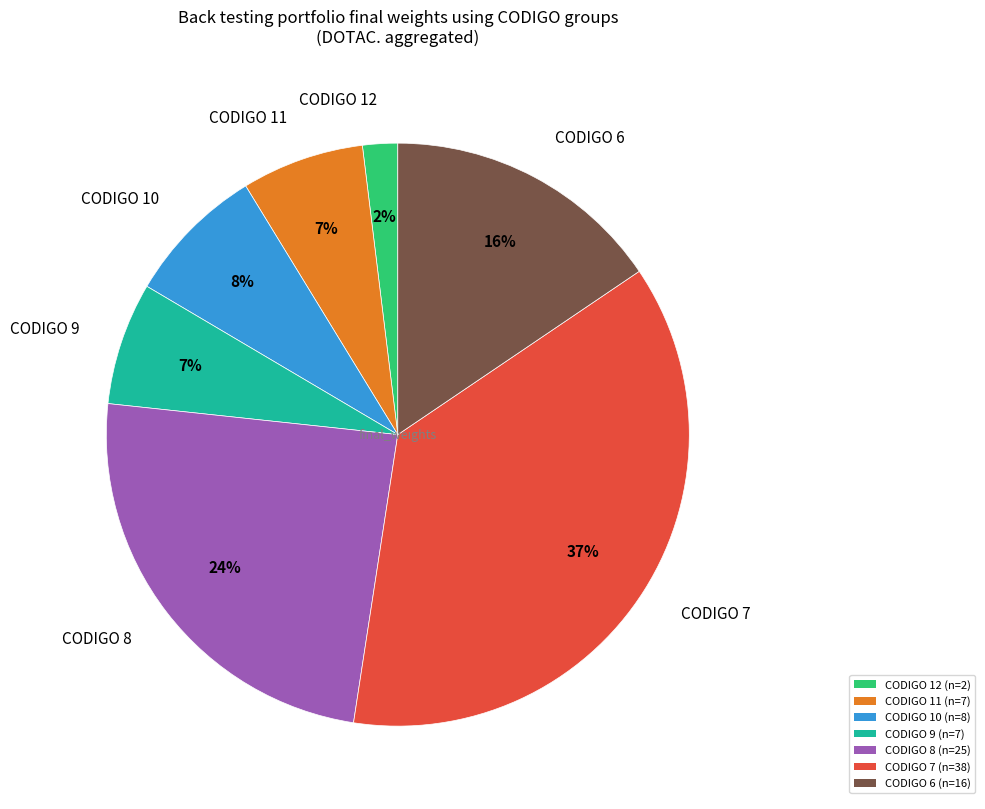

Does any single category account for the majority?

No